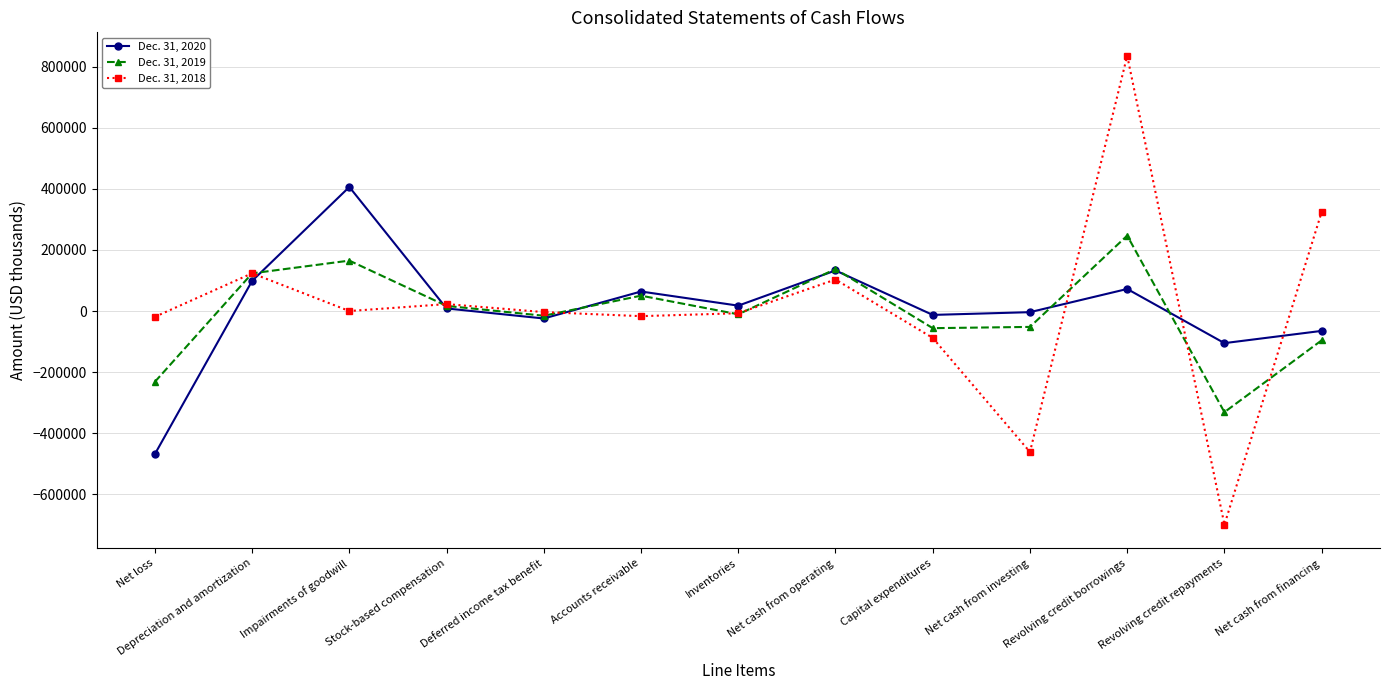

True or false: Dec. 31, 2018 has a value of -88024 at Capital expenditures.

True